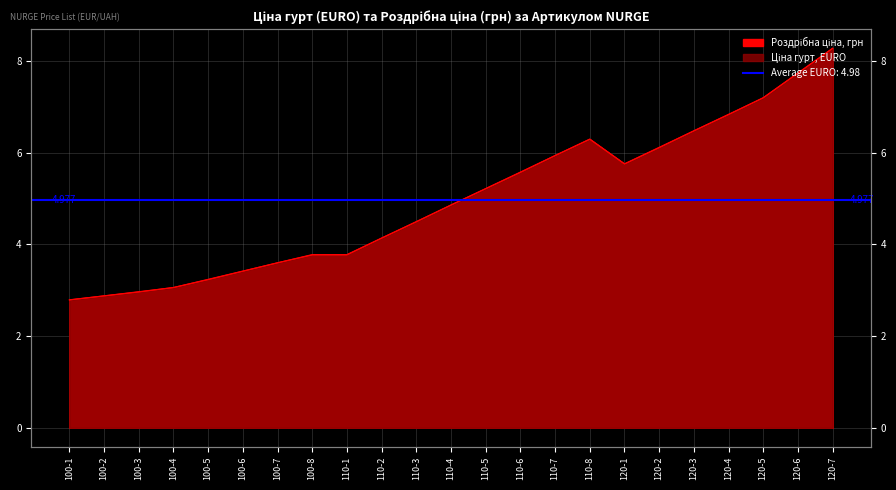

After their last crossing, which series has the higher values: Ціна гурт, EURO or Роздрібна ціна, грн?

Роздрібна ціна, грн